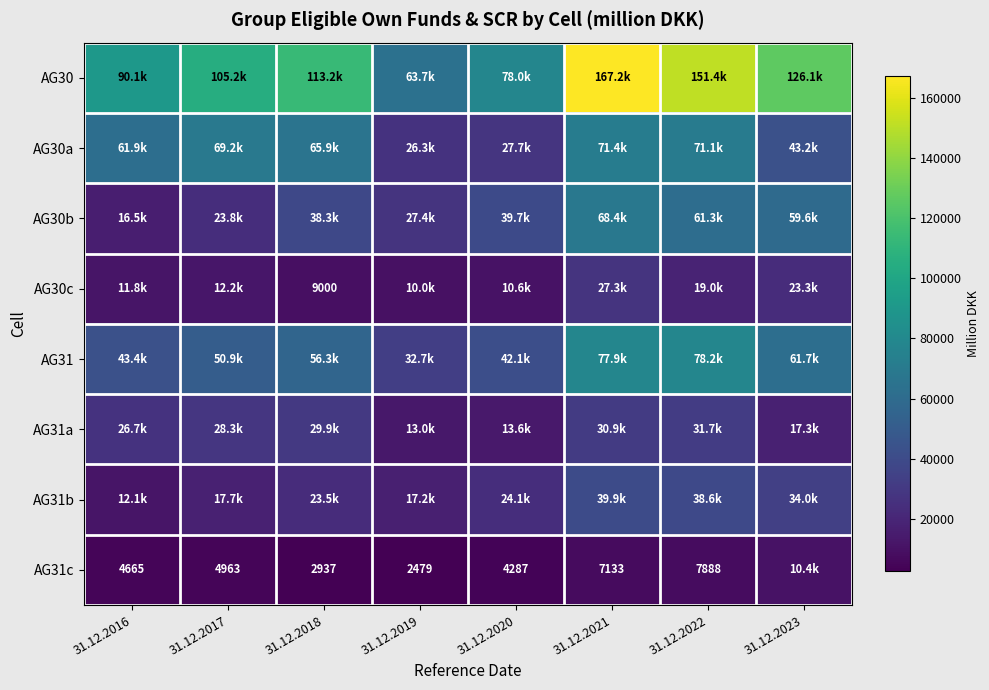

What is the spread (max minus min) of values at 31.12.2020?

73736.1